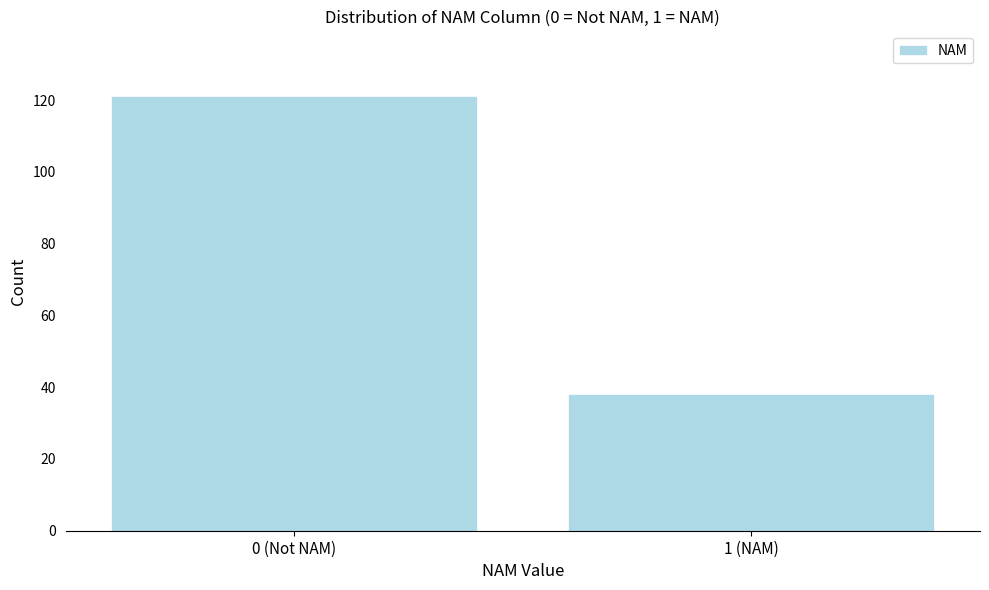

Reading left to right, list all the values displayed in this chart.

0 (Not NAM)=121	1 (NAM)=38